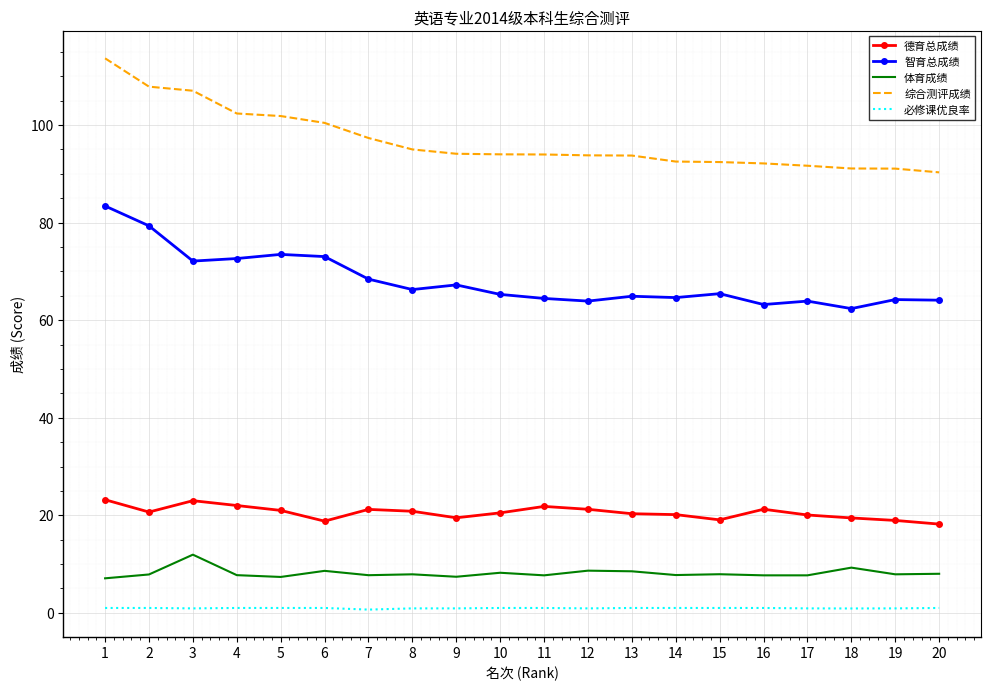

At which category does 体育成绩 reach its first local peak?

3